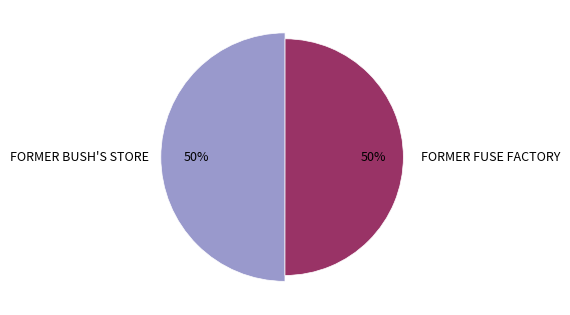

The FORMER FUSE FACTORY slice represents 50% of the pie. True or false?

True